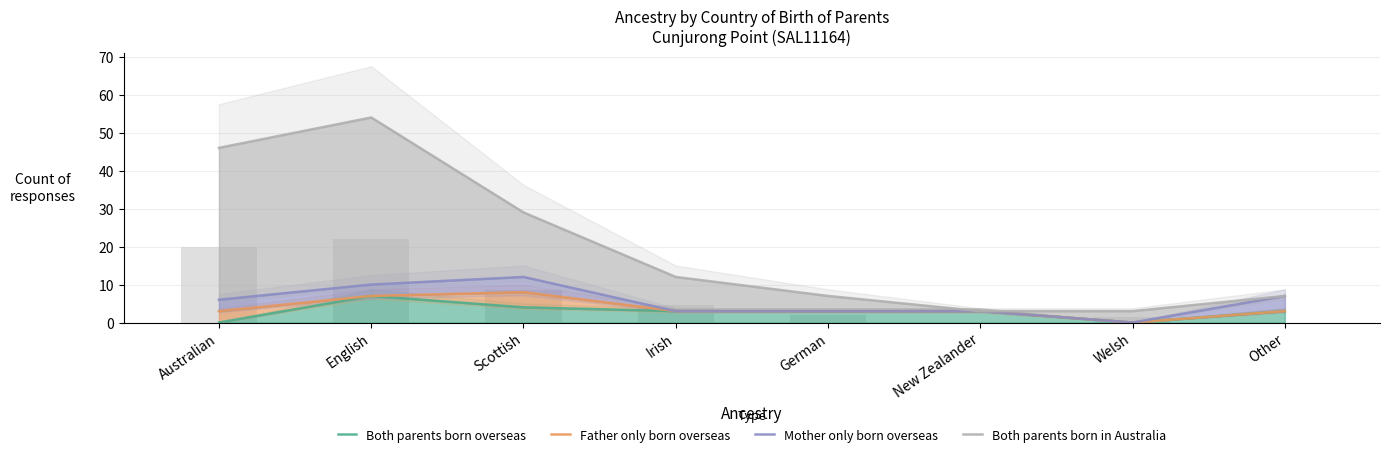

Does the chart contain stacked bars?

No